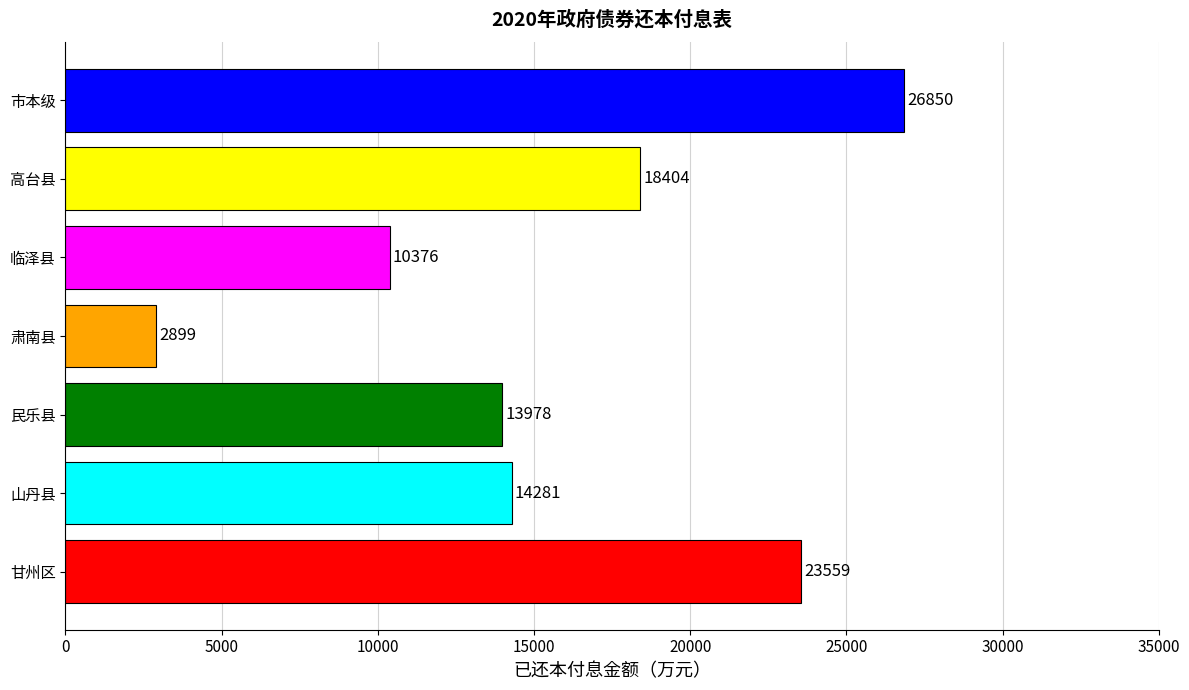

Rank the categories by value from lowest to highest.

肃南县, 临泽县, 民乐县, 山丹县, 高台县, 甘州区, 市本级